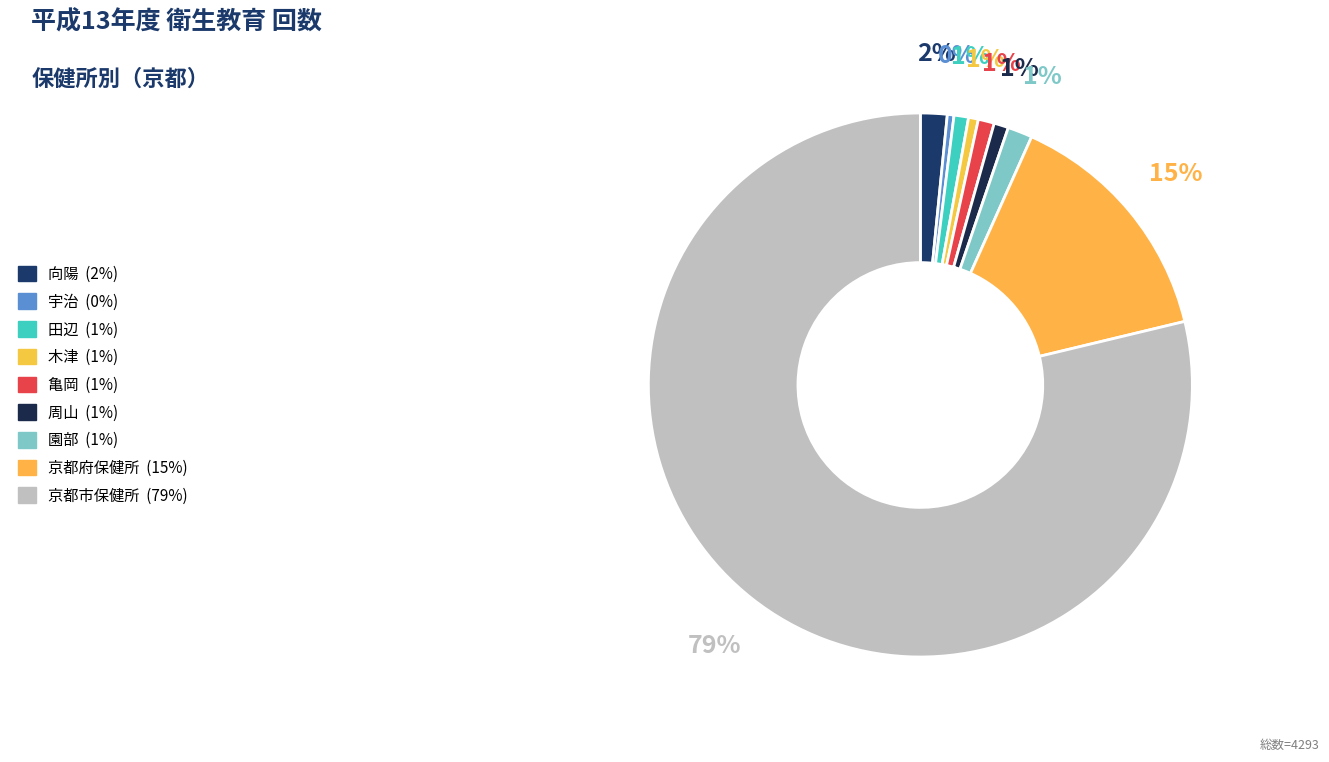

Which slice represents more than half of the pie?

京都市保健所